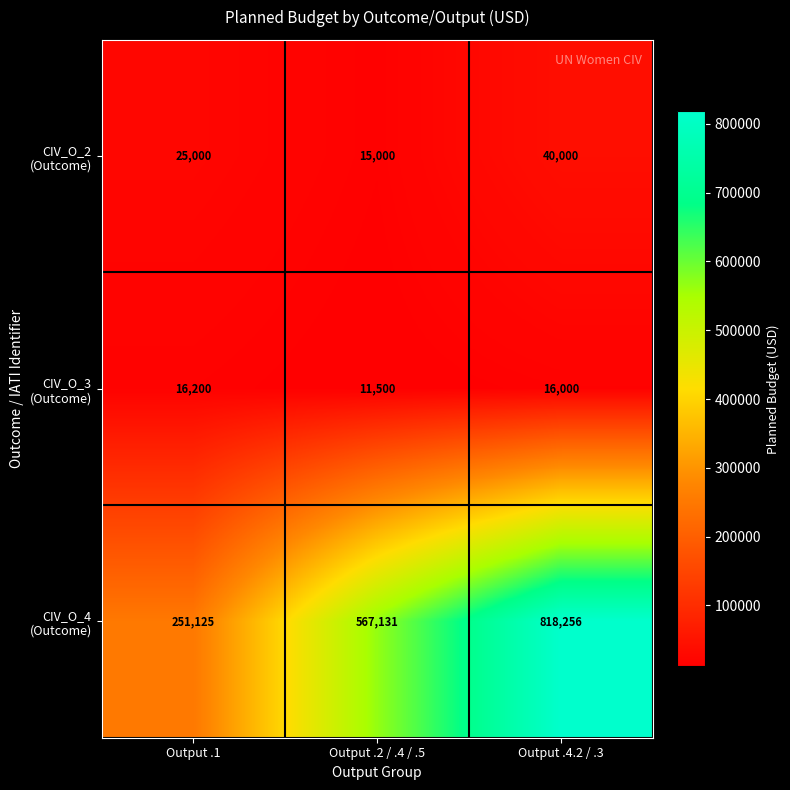

At which category is the sum across all series the highest?

Output .4.2 / .3